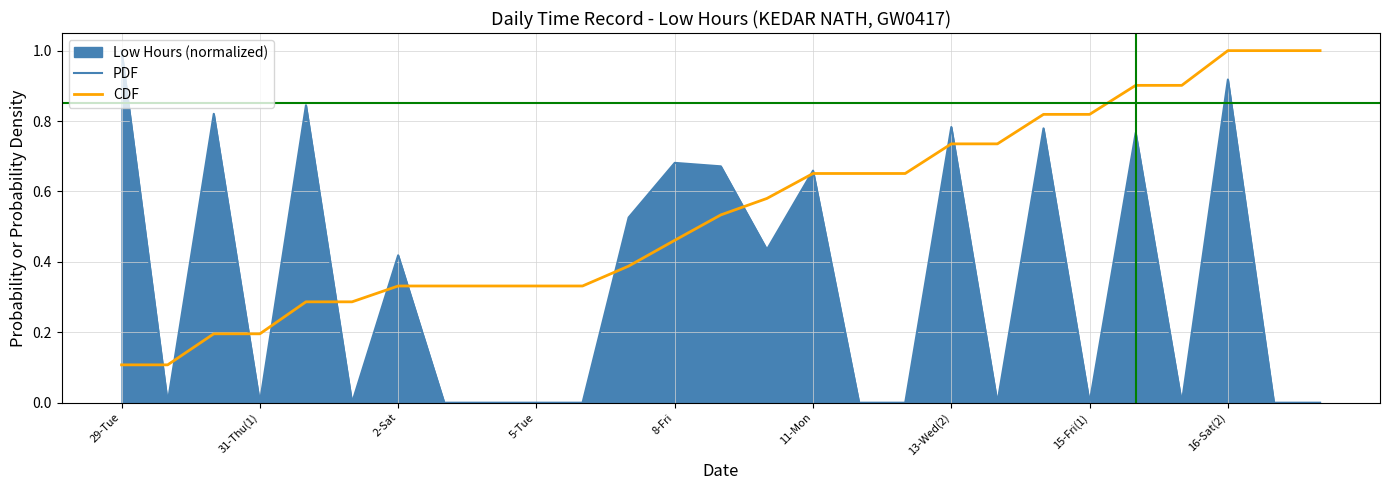

True or false: CDF has more than 2 points higher than both neighbors.

False